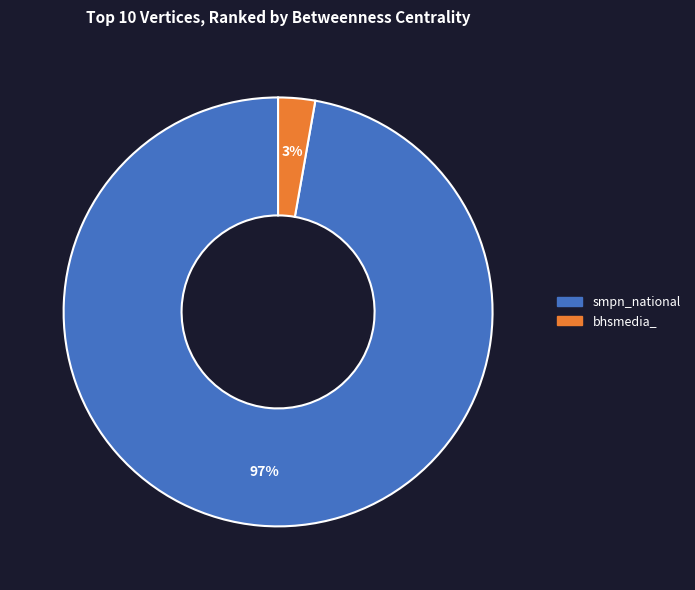

To the nearest percent, what is the average slice percentage?

50%